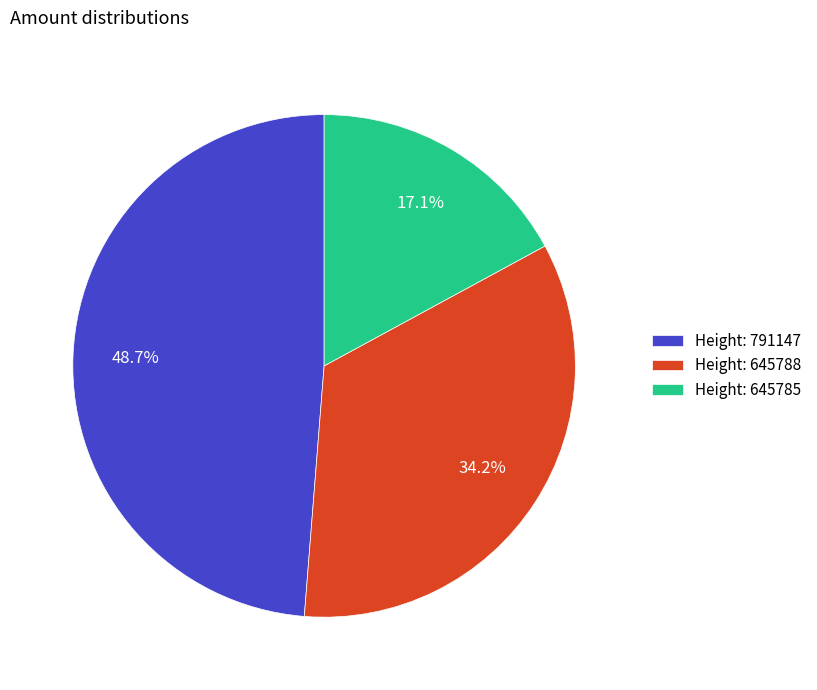

How many slices are in this pie chart?

3